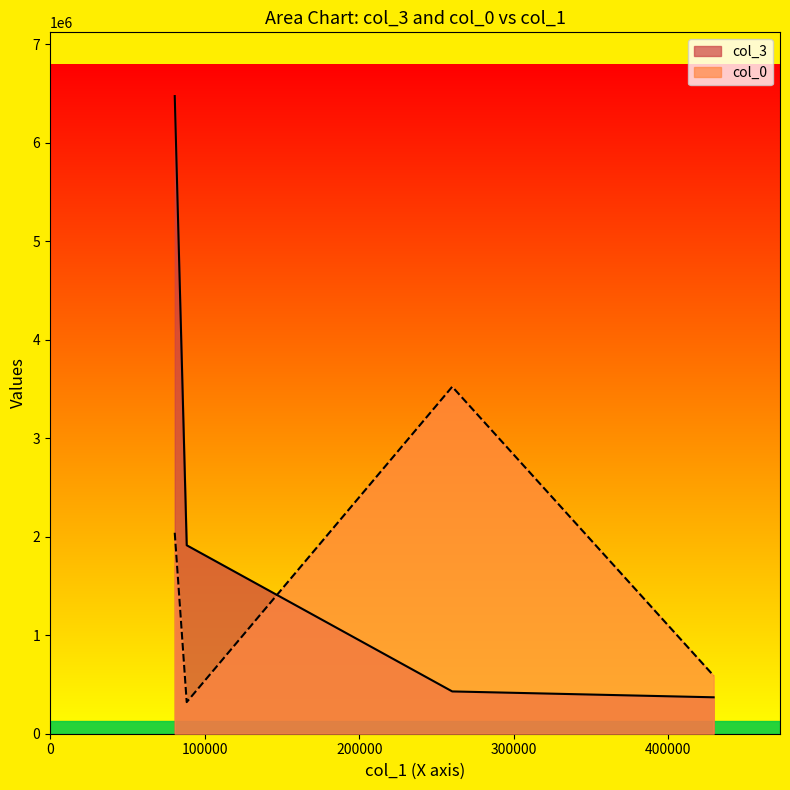

The value of col_3 at  is 18844850.9. True or false?

False